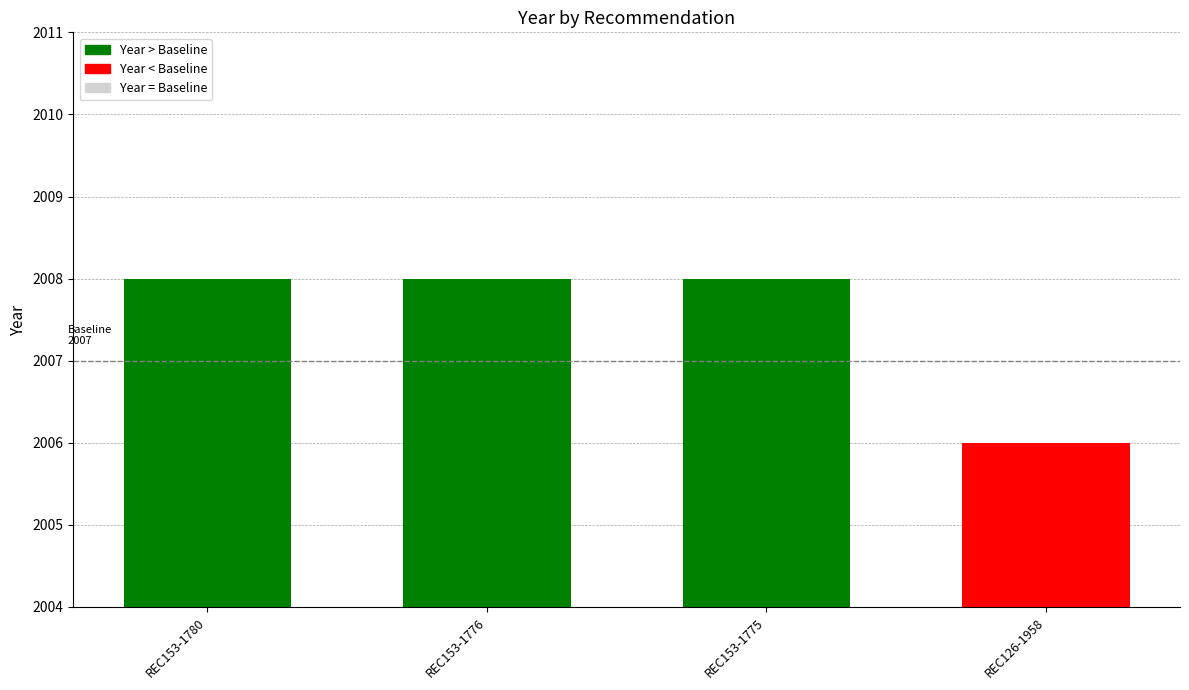

What is the sum of all values?

8030